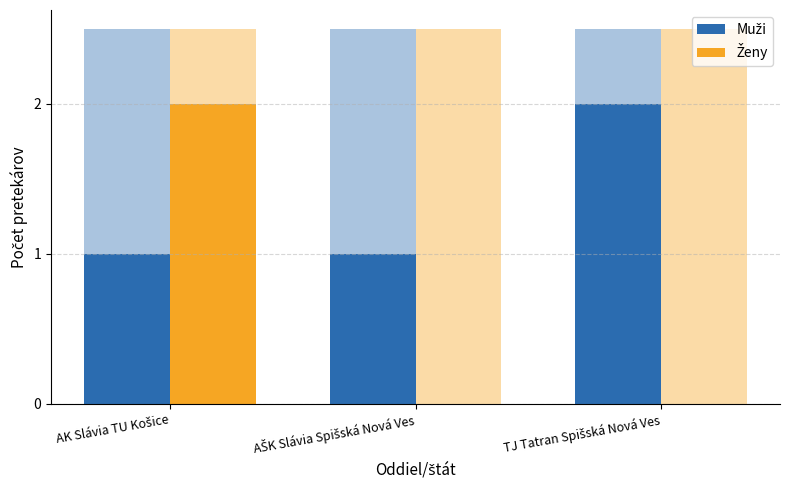

List the series in order of their peak value, lowest first.

Muži, Ženy